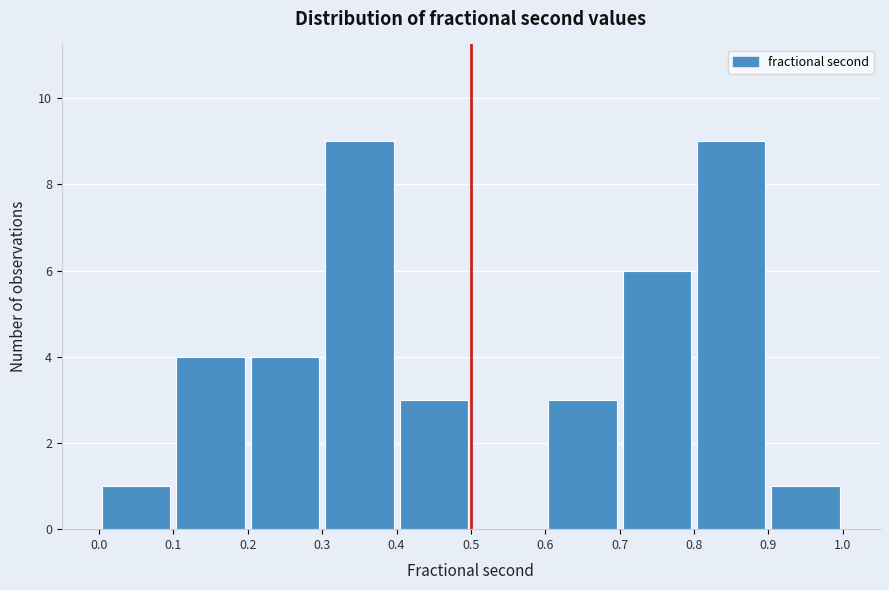

What is the height of the bar covering 0.4 to 0.5 on the x-axis? The values are not printed on the chart, so give them approximately, as read against the axis.

3